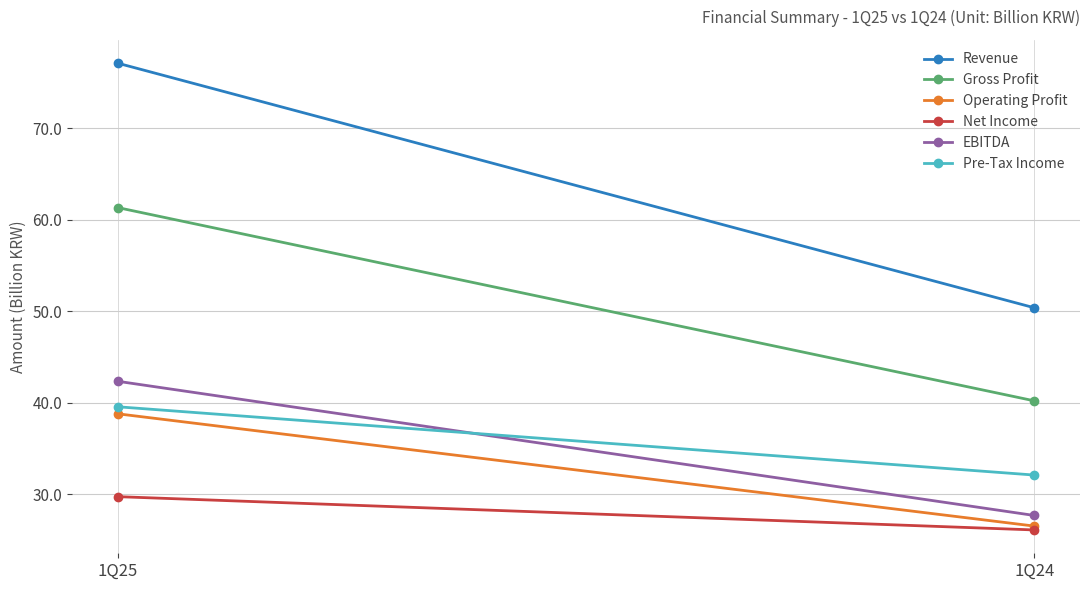

Reading right to left, extract all data points from this chart.

Revenue: 1Q24=50.4	1Q25=77.1
Gross Profit: 1Q24=40.2	1Q25=61.3
Operating Profit: 1Q24=26.5	1Q25=38.8
Net Income: 1Q24=26.1	1Q25=29.7
EBITDA: 1Q24=27.7	1Q25=42.3
Pre-Tax Income: 1Q24=32.1	1Q25=39.5